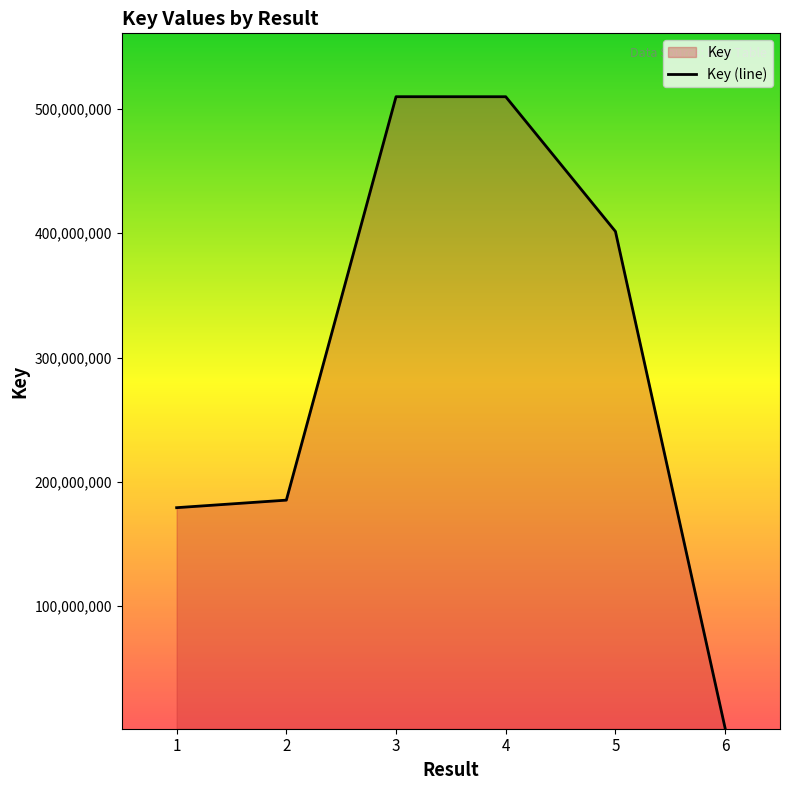

How many interior local peaks (higher than both neighbors) does the data have?

1